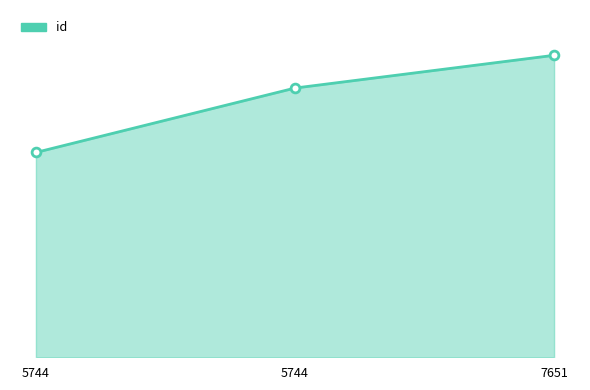

What is the change in value from 5744 to 7651?

+2447